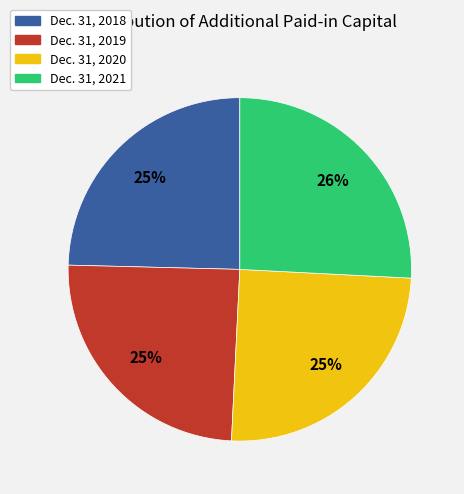

What is the ratio of the value at Dec. 31, 2021 to the value at Dec. 31, 2020?

1.0